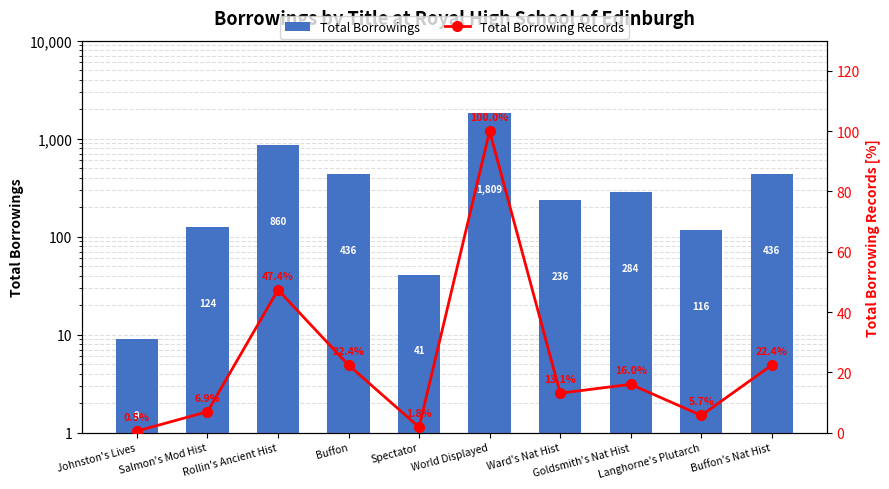

Which series has the largest range (max minus min)?

Total Borrowings